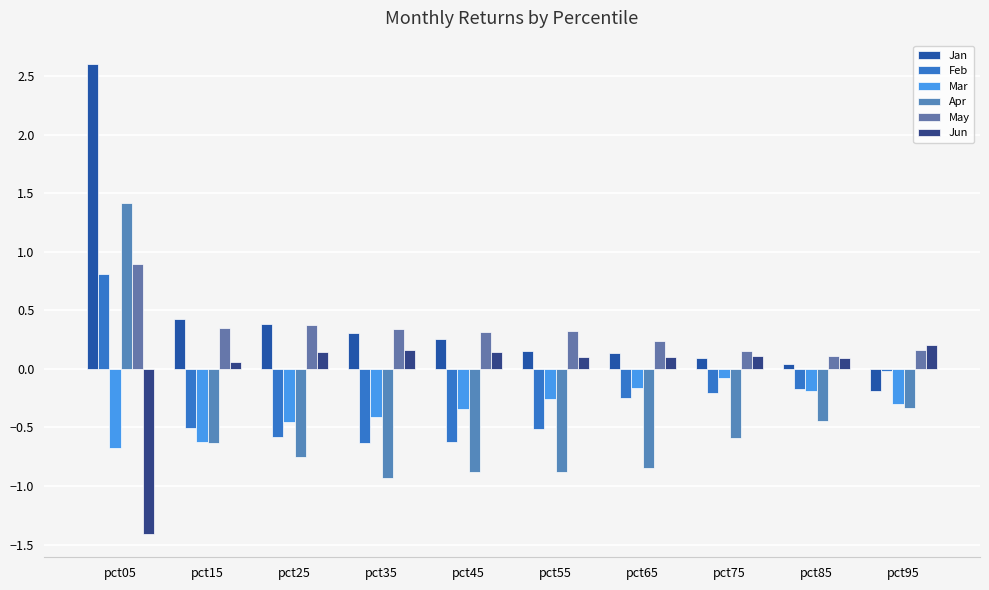

How many groups of bars are there?

10